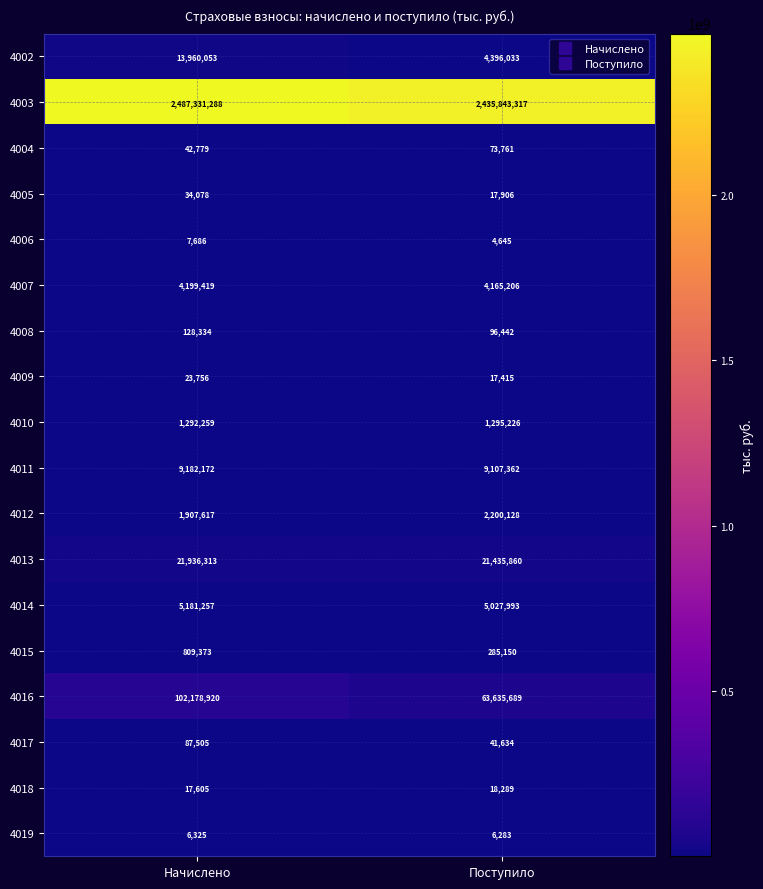

Is it true that 4002 equals 13960053 at Начислено?

True